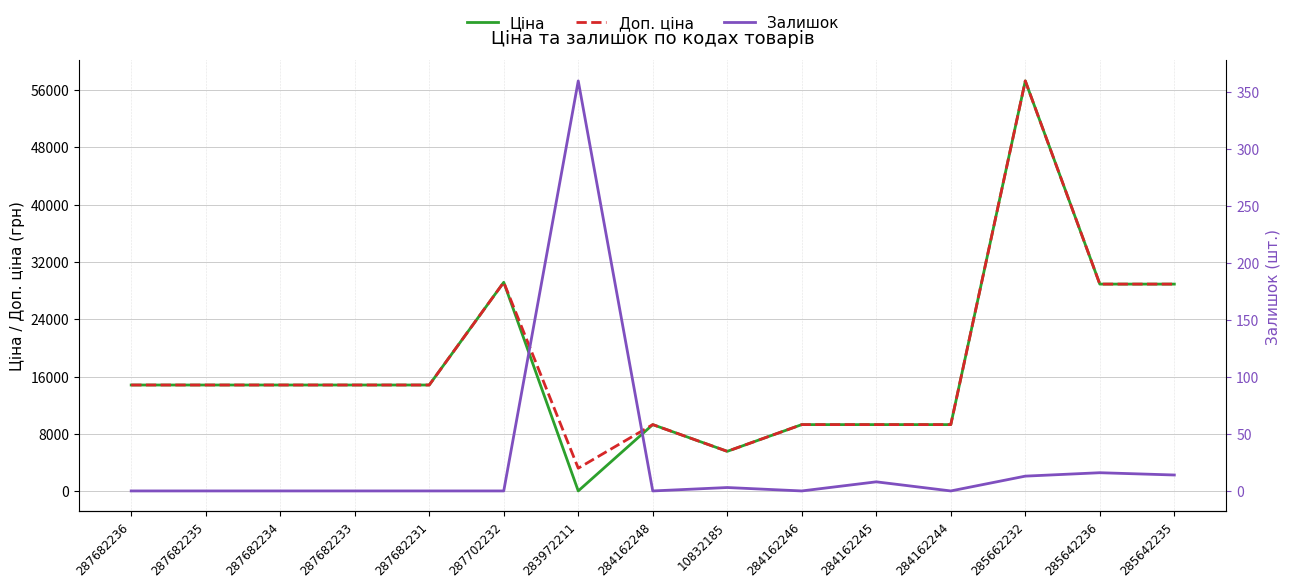

What is the average value of the Залишок series?

27.6